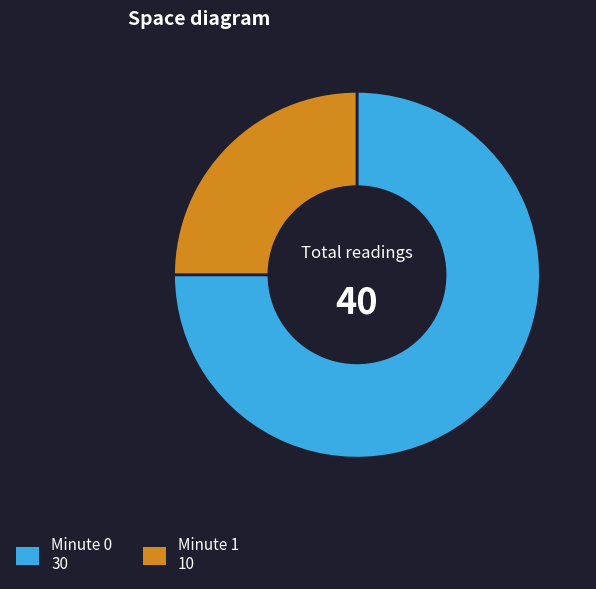

Is there any slice that represents more than half of the pie?

Yes